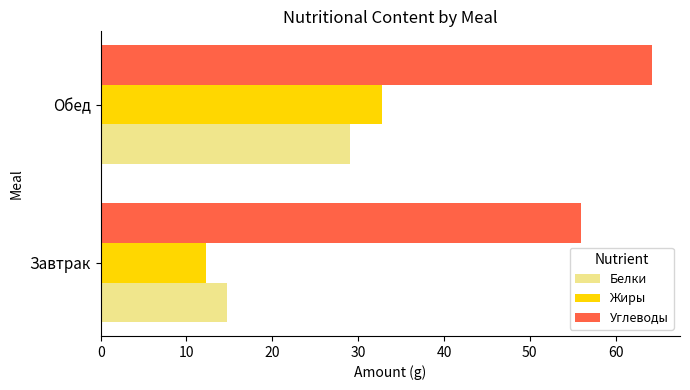

At which category does the chart reach its minimum across all series?

Завтрак